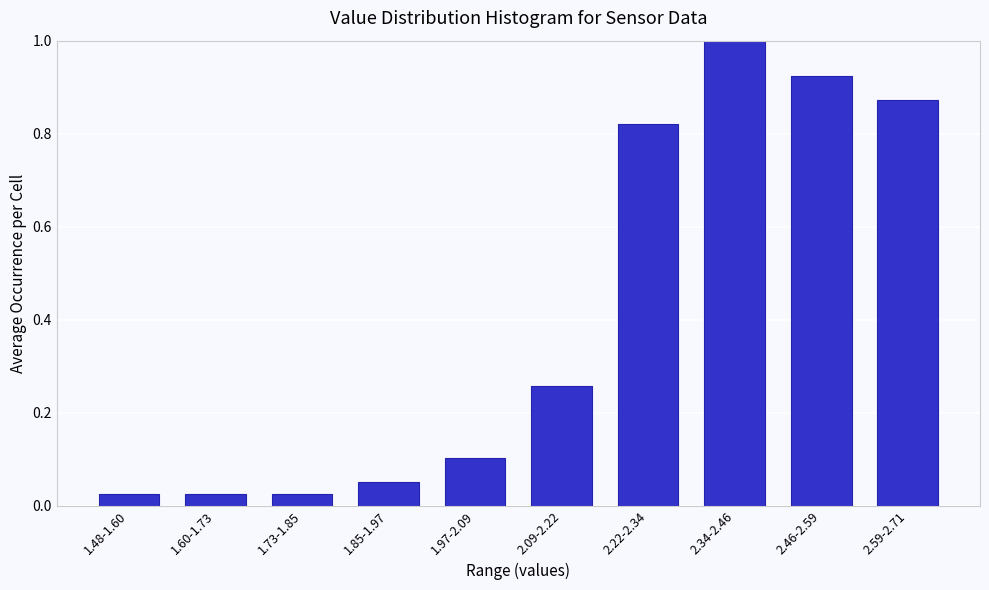

What is the difference between the values at 1.60-1.73 and 2.34-2.46?

1.0